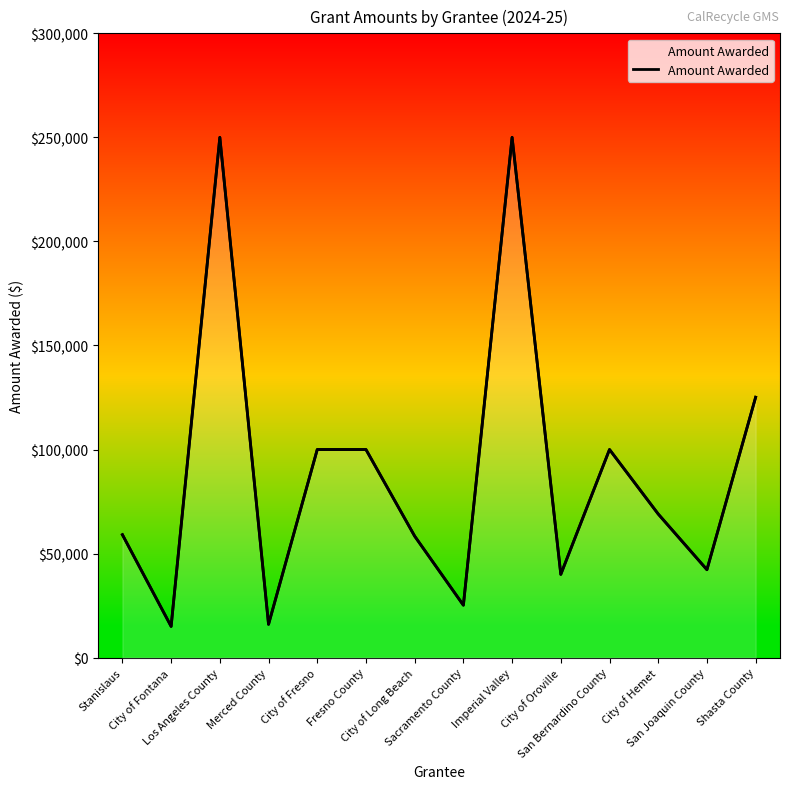

Does the chart have visible grid lines?

No